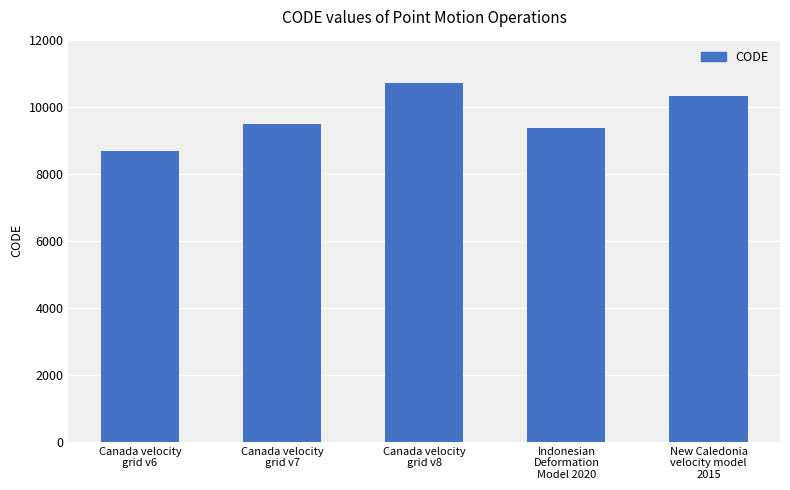

What is the sum of all values?

48564